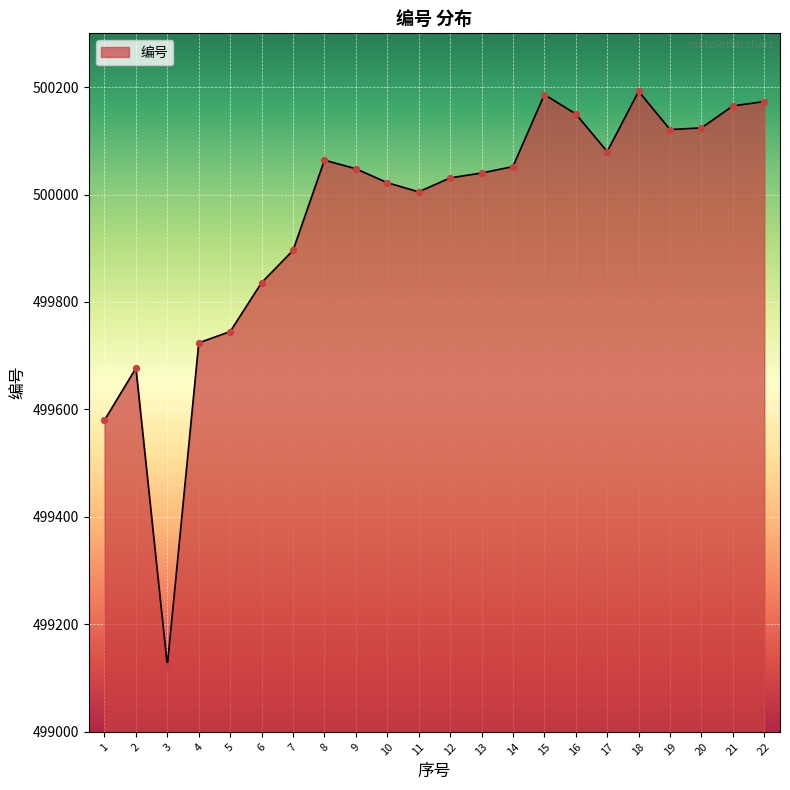

What is the change in value from 1 to 20?

+544